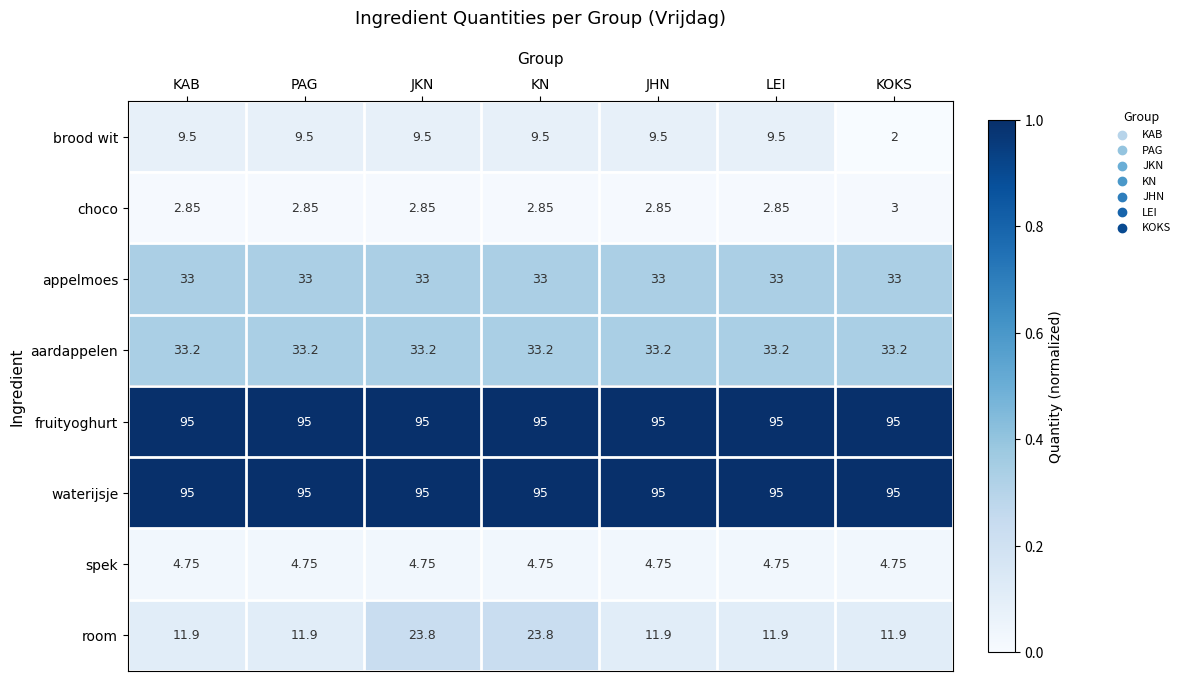

Is the value of aardappelen at KOKS greater than the value of appelmoes at PAG?

Yes